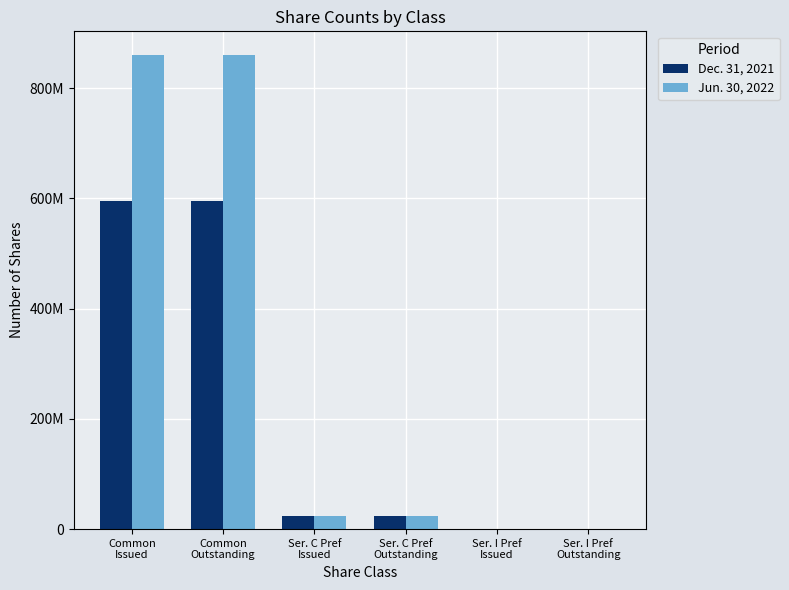

What is the minimum value for Jun. 30, 2022?

1